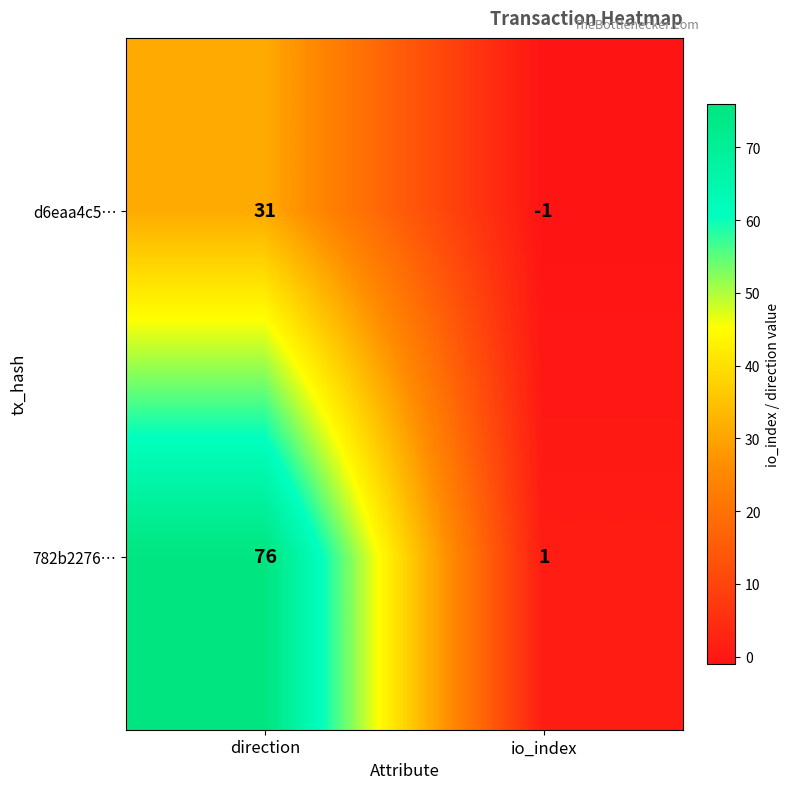

How many positive values does the d6eaa4c5… series have?

1